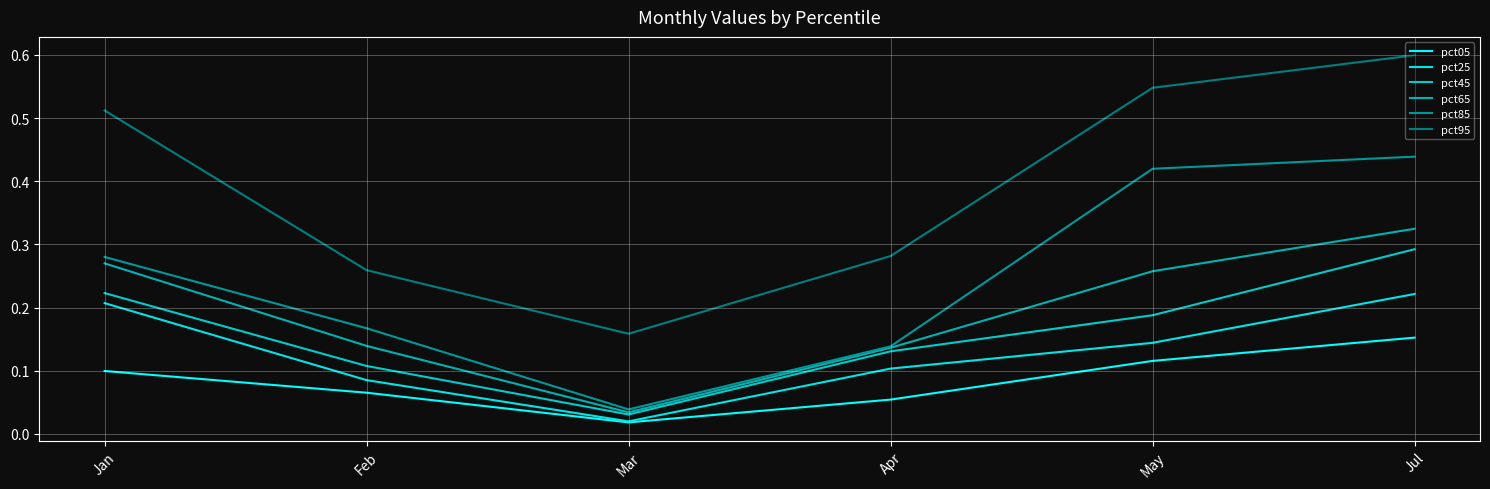

List the series in order of their peak value, highest first.

pct95, pct85, pct65, pct45, pct25, pct05